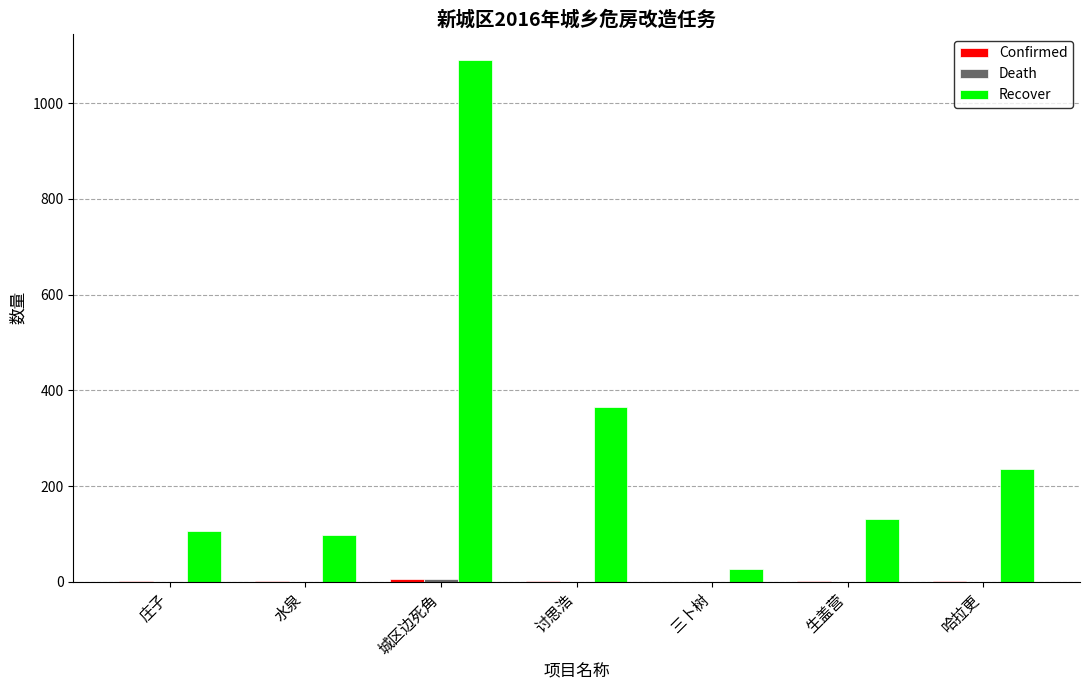

At which category is the sum across all series the highest?

城区边死角